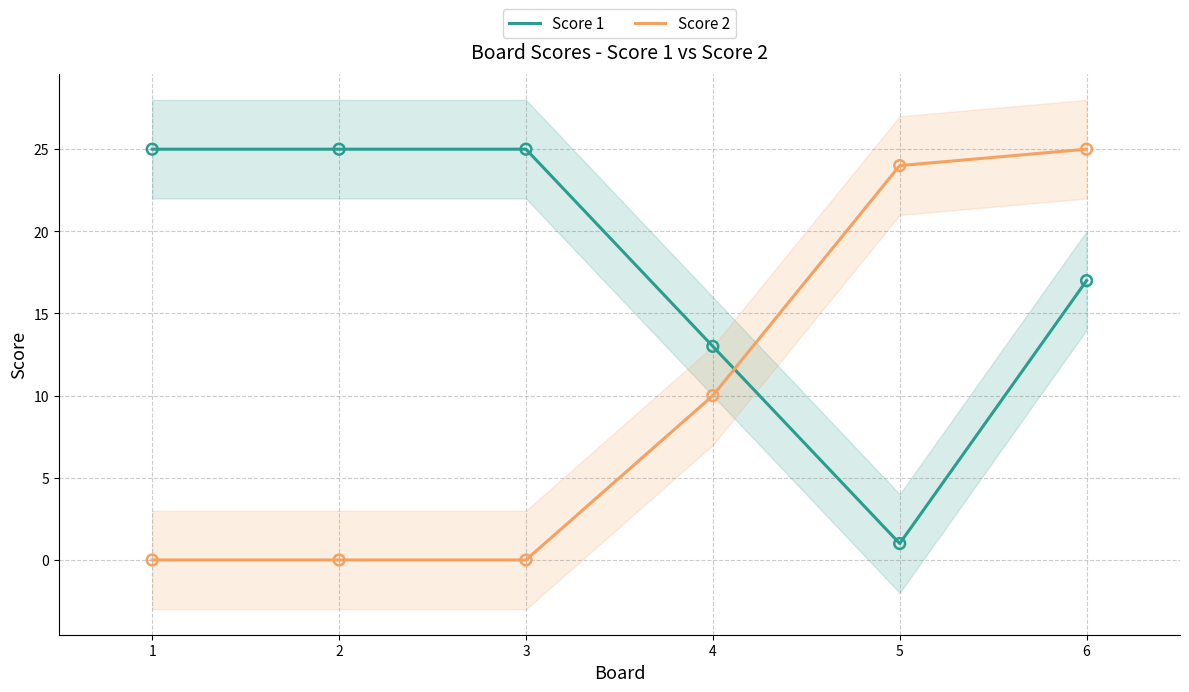

Which series contains the highest Y value?

Score 1